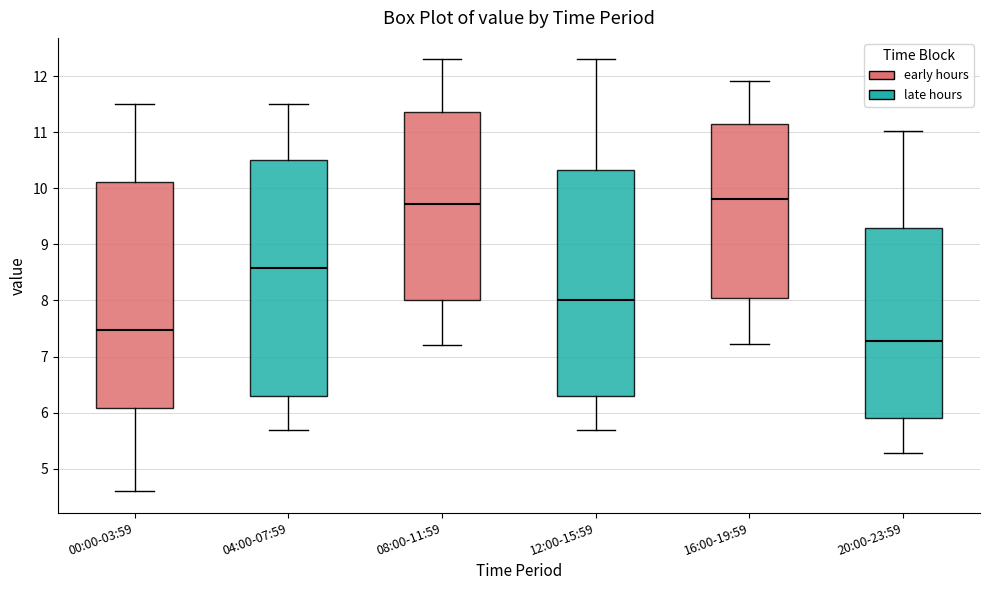

Where does the median line of the box for 00:00-03:59 sit on the y-axis? The values are not printed on the chart, so give them approximately, as read against the axis.

7.5